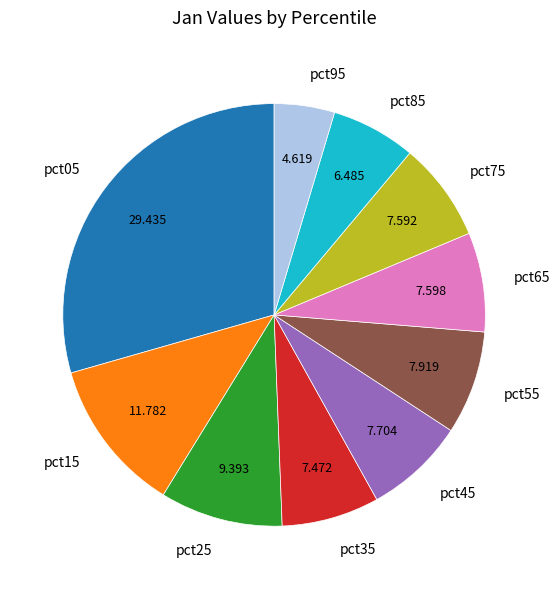

Do pct45 and pct85 together represent more than half of the pie?

No